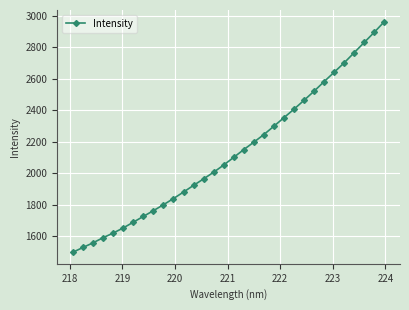

What is the difference between the second highest and second lowest values?

1369.3